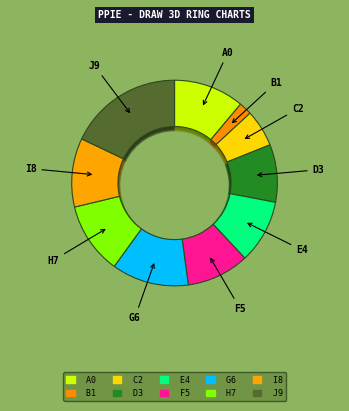

Do pct25 and pct75 together represent more than half of the pie?

No